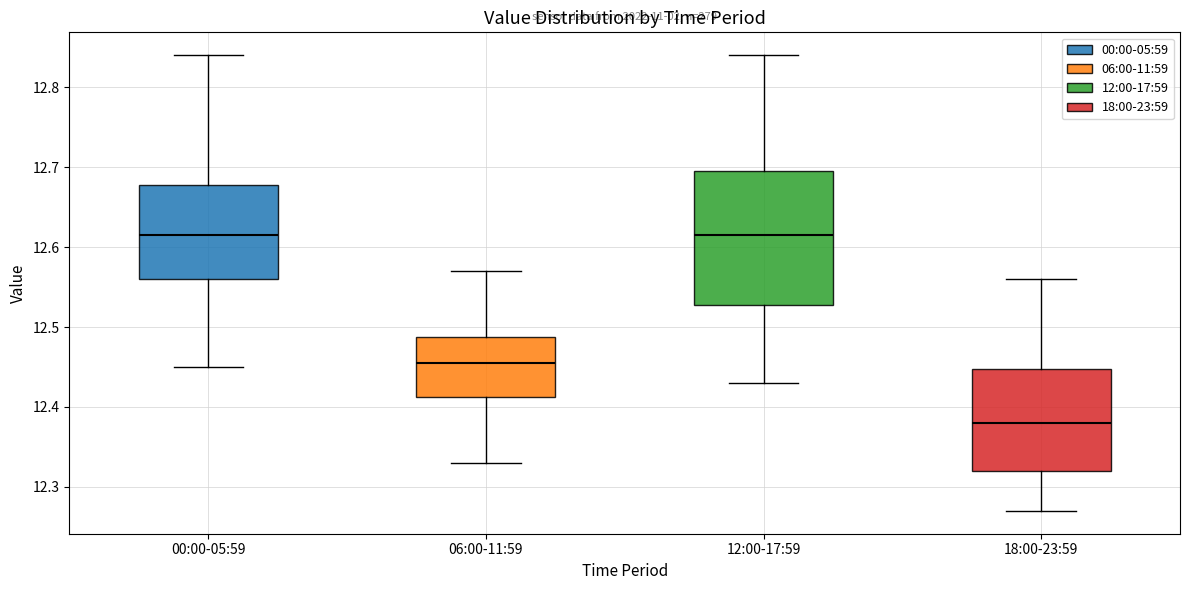

Where does the median line of the box for 00:00-05:59 sit on the y-axis? The values are not printed on the chart, so give them approximately, as read against the axis.

12.62